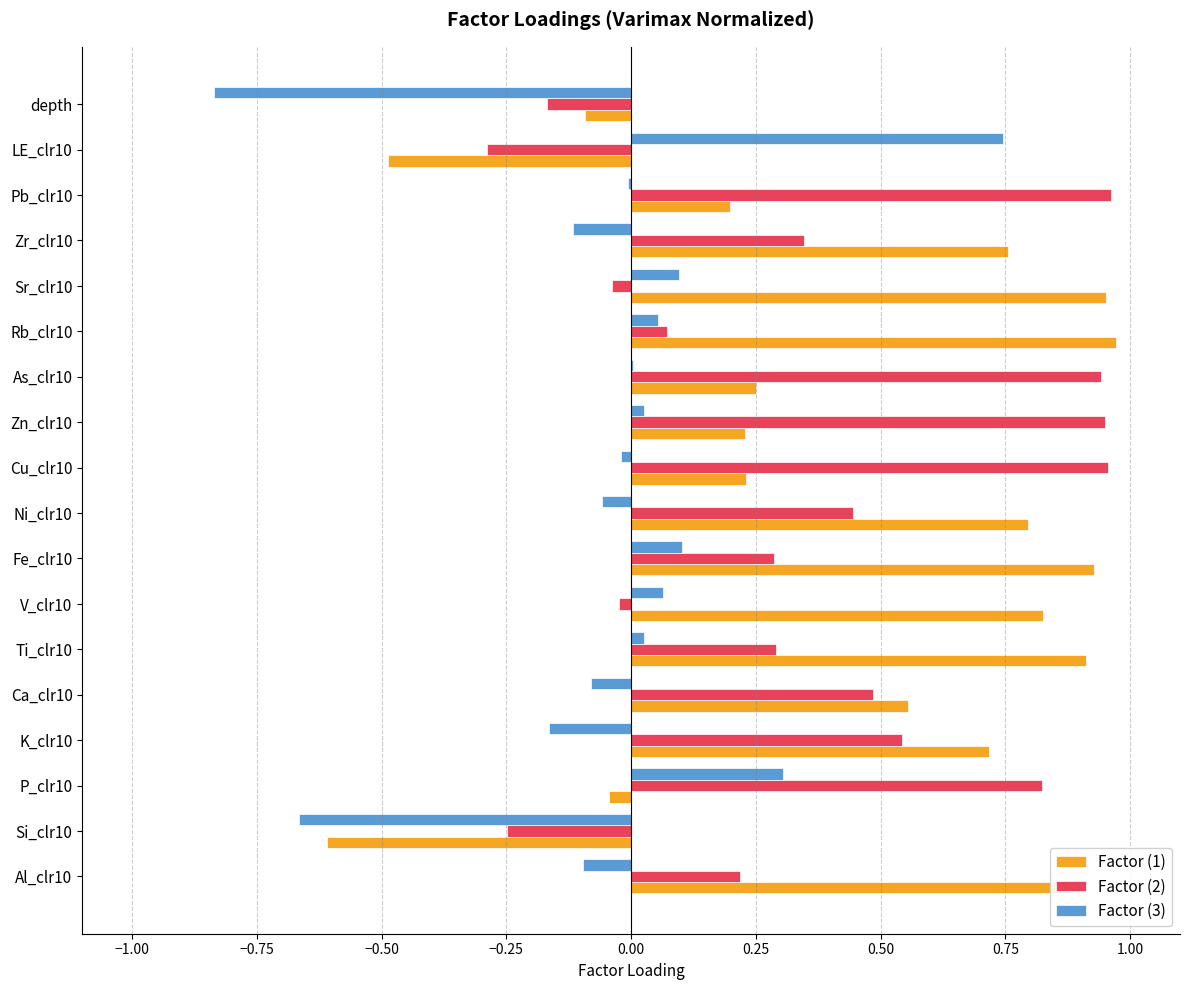

Is the value of Factor (2) at P_clr10 greater than the value of Factor (1) at Fe_clr10?

No